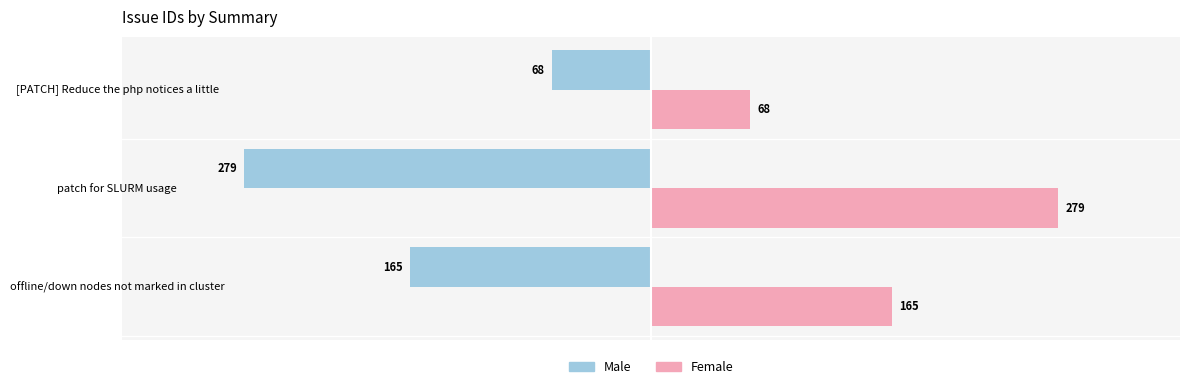

Is it true that Male equals -165 at offline/down nodes not marked in cluster?

True